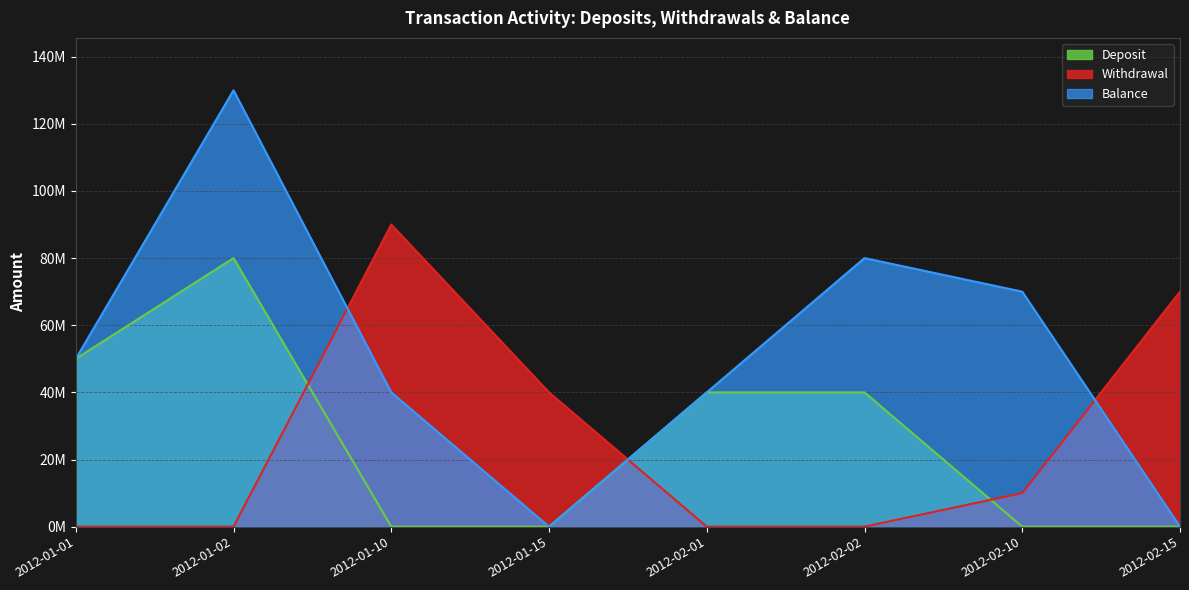

What is the label of the 4th point from the right?

2012-02-01